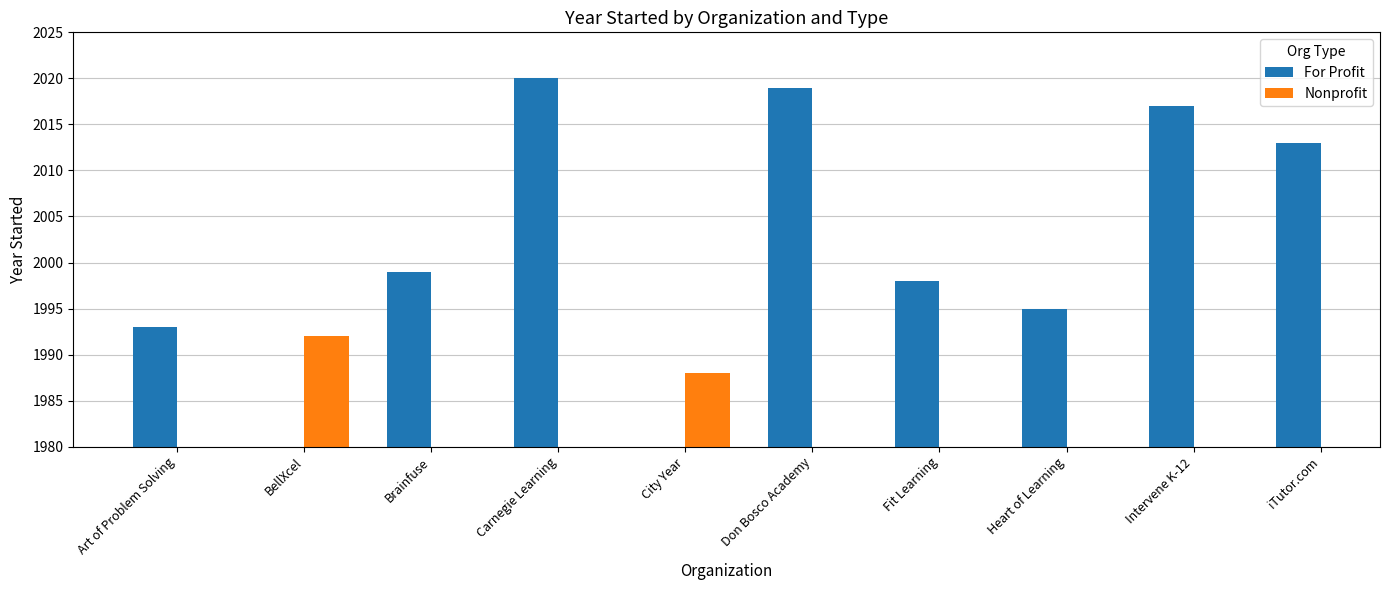

At which label is For Profit closest to 2006?

Brainfuse